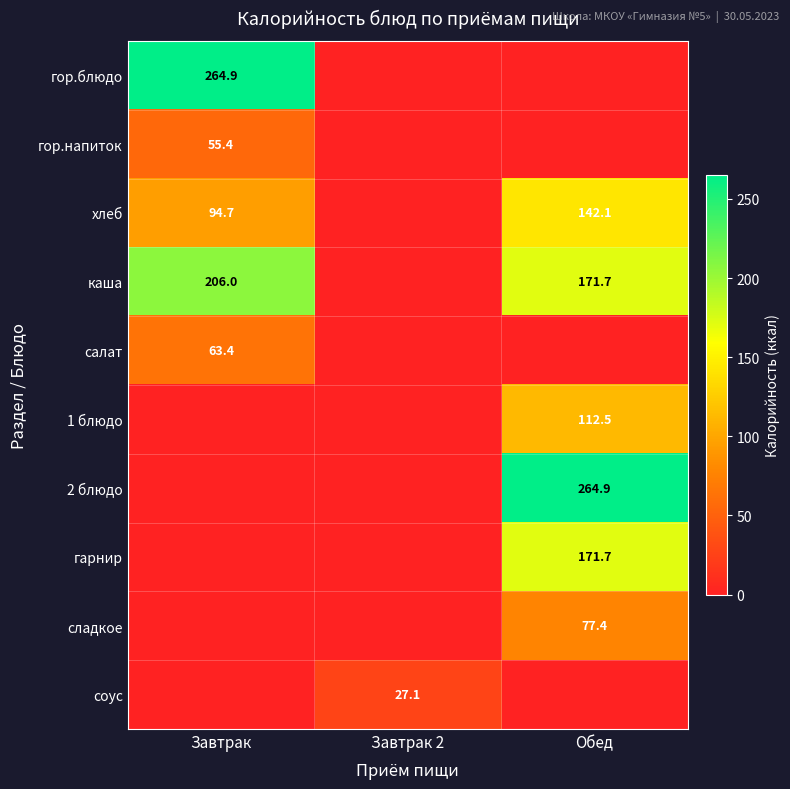

True or false: гарнир has a value of 171.7 at Обед.

True